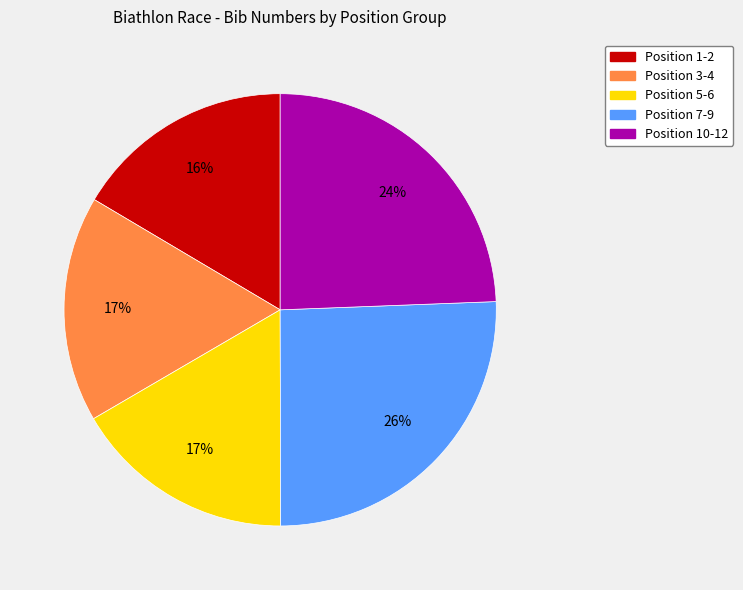

Count the number of slices in the pie.

5